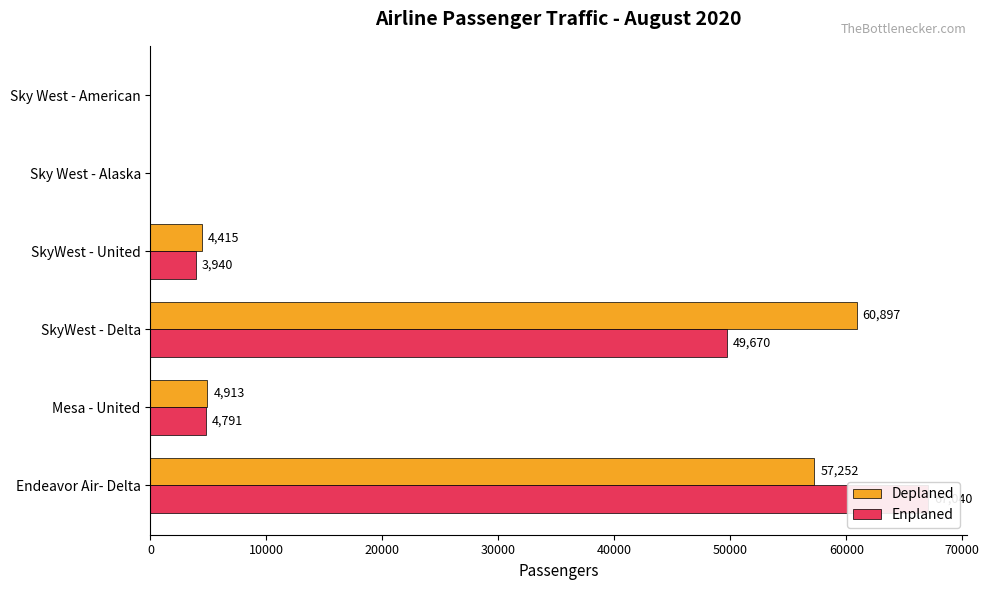

What is the sum of all Deplaned values?

127477